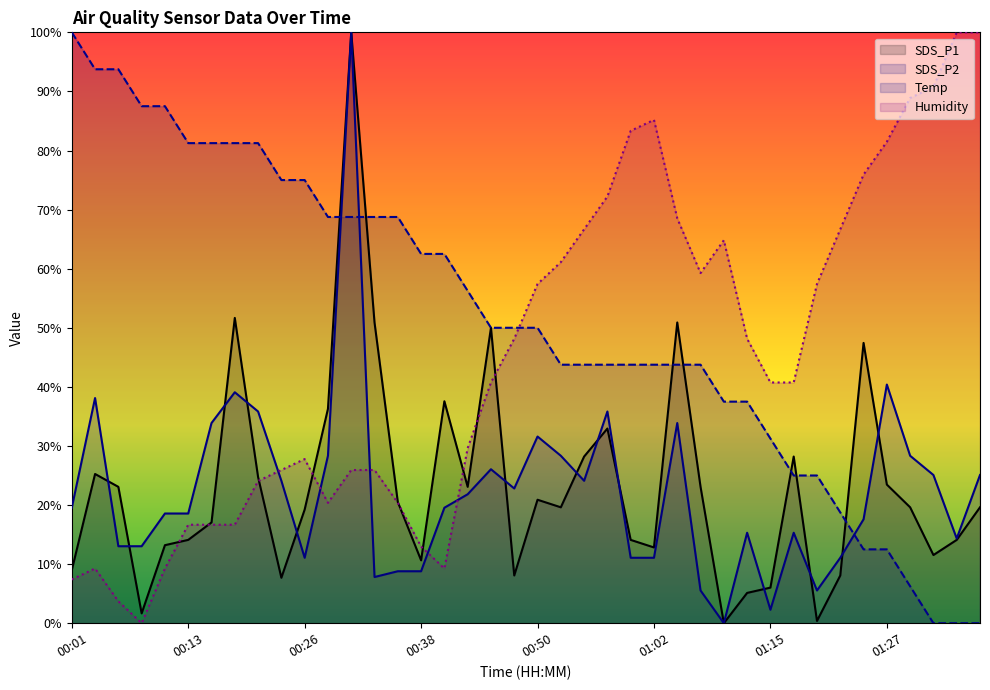

After their last crossing, which series has the higher values: SDS_P2 or Humidity?

Humidity